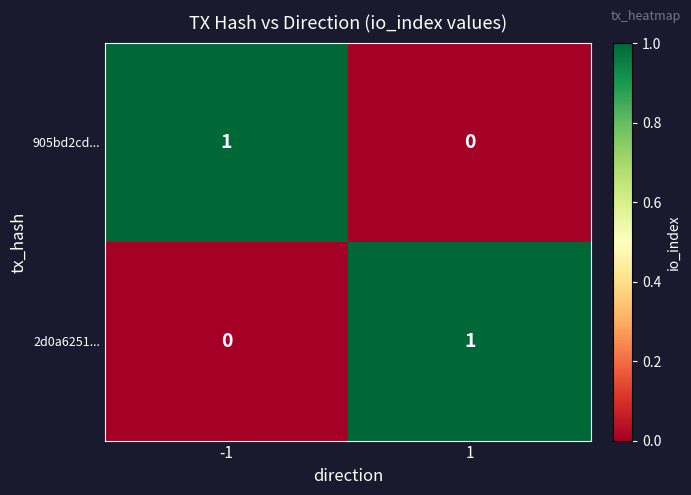

Count the number of categories in the chart.

2